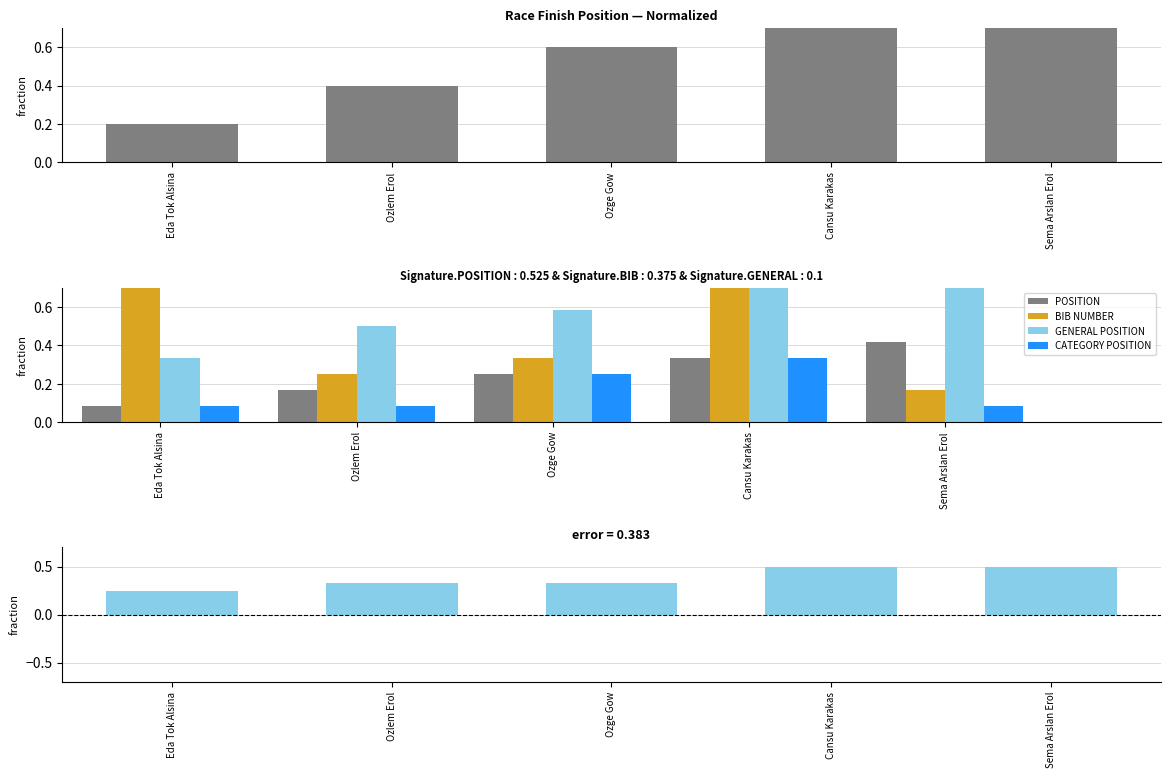

Which series has the largest range (max minus min)?

BIB NUMBER